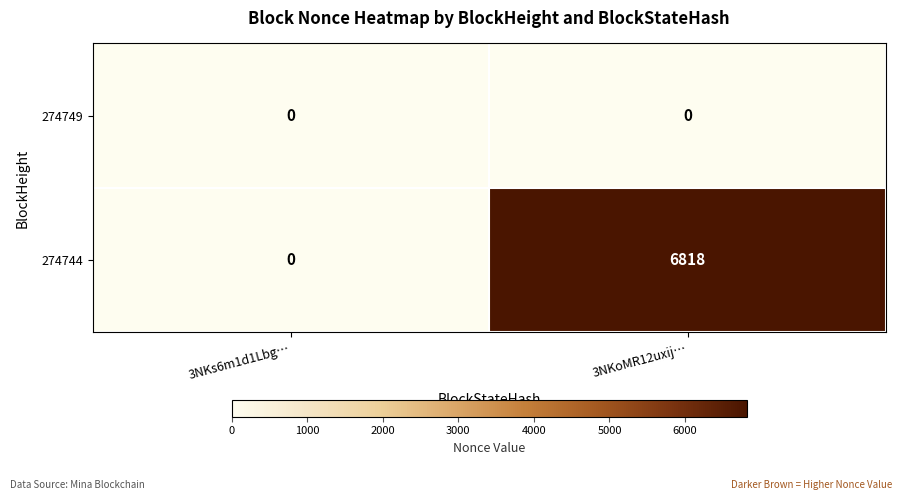

What is the difference between the highest and lowest values at 3NKoMR12uxij…?

6818